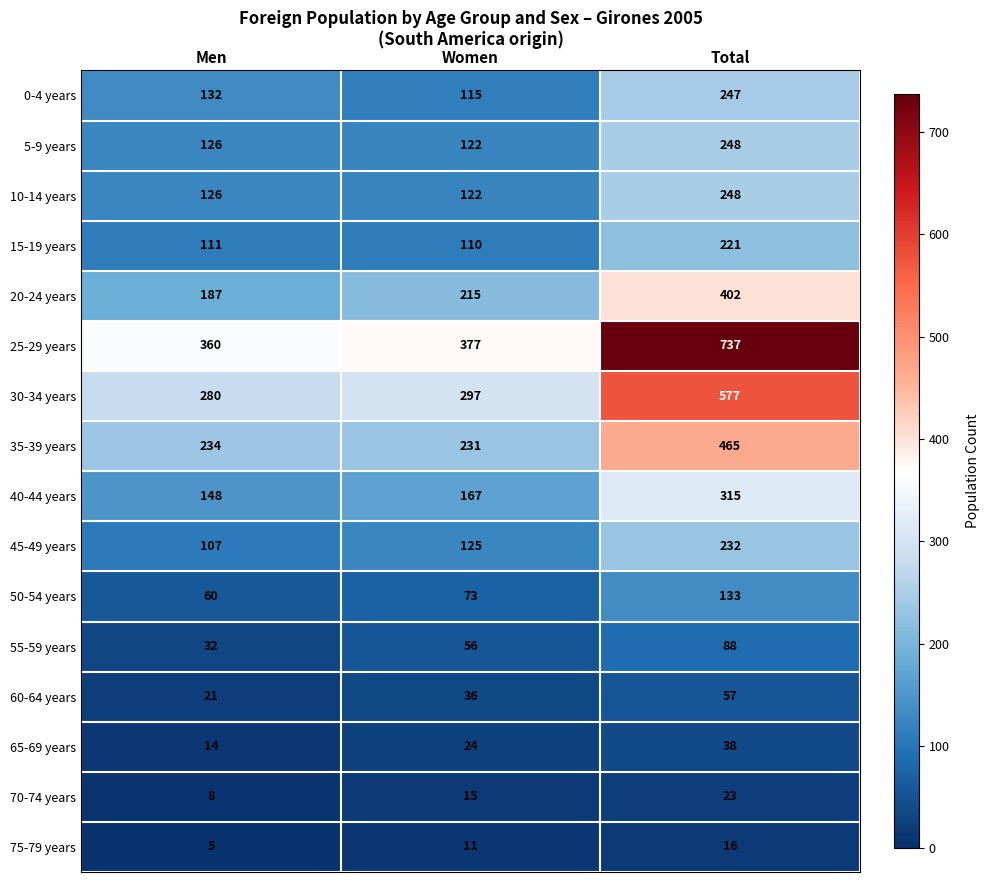

What value does the 20-24 years series have at Total, to the nearest 10?

400